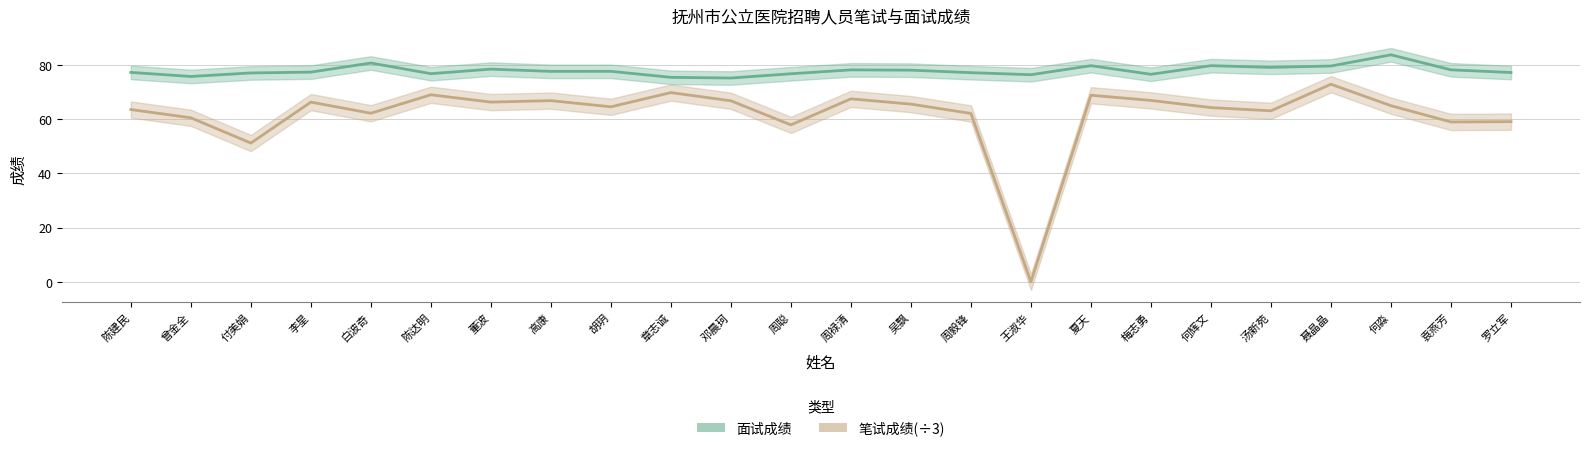

Reading left to right, transcribe all the data shown in this chart.

面试成绩: 77.2	75.7	77.0	77.3	80.6	76.7	78.4	77.5	77.6	75.3	75.1	76.7	78.1	78.0	77.1	76.3	79.7	76.5	79.7	79.0	79.5	83.7	78.1	77.1
笔试成绩(÷3): 63.5	60.4	51.1	66.2	62.1	68.9	66.2	66.8	64.5	69.7	66.7	57.8	67.4	65.5	62.0	0.0	68.8	66.8	64.2	63.0	72.8	64.9	58.9	59.0